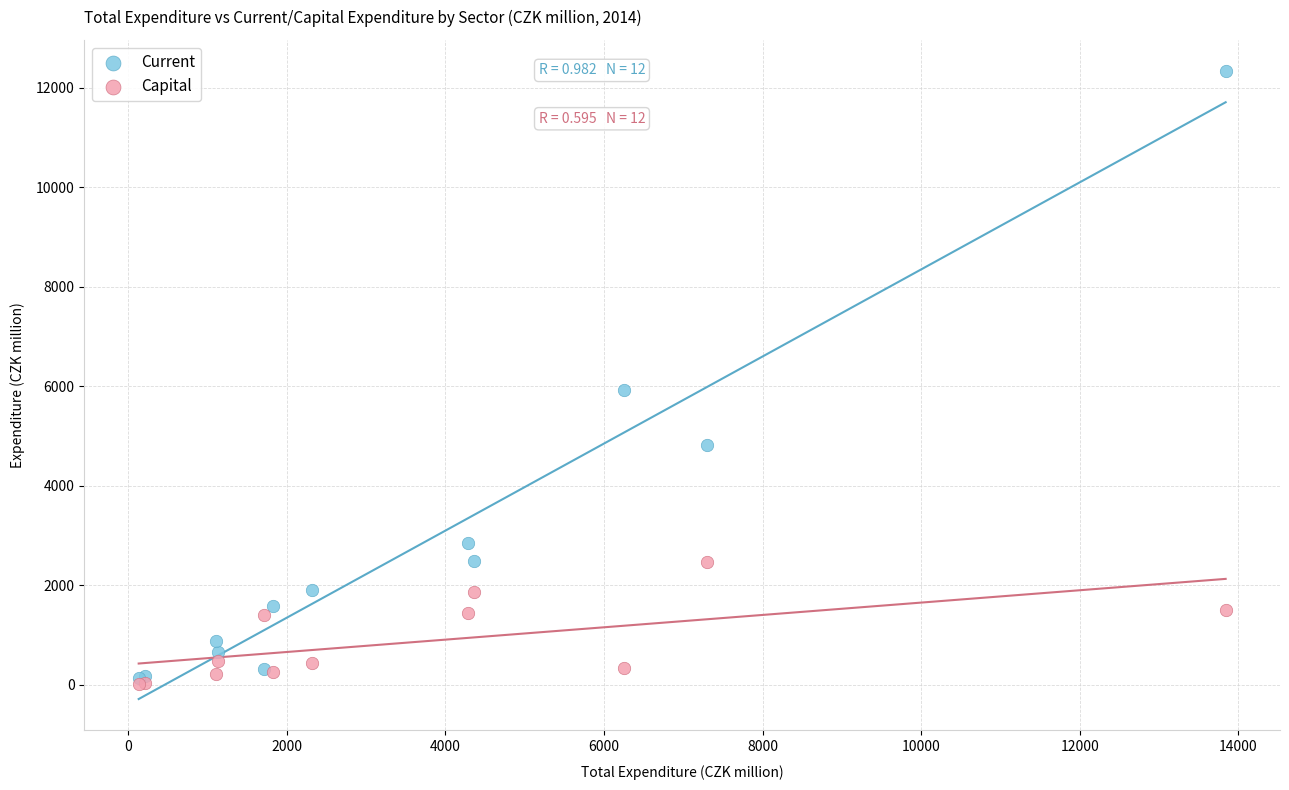

Which series contains the highest Y value?

Current